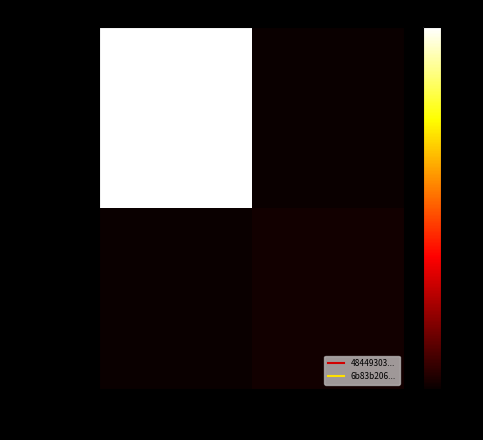

Reading left to right, list all the values displayed in this chart.

48449303...: -1=143	1=0
6b83b206...: -1=0	1=2